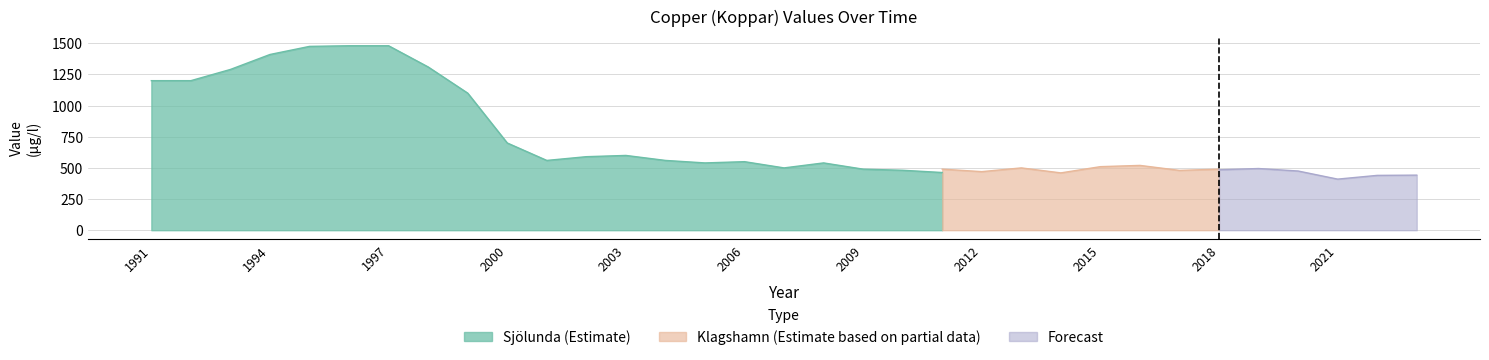

True or false: Klagshamn has more than 0 interior local peaks.

True